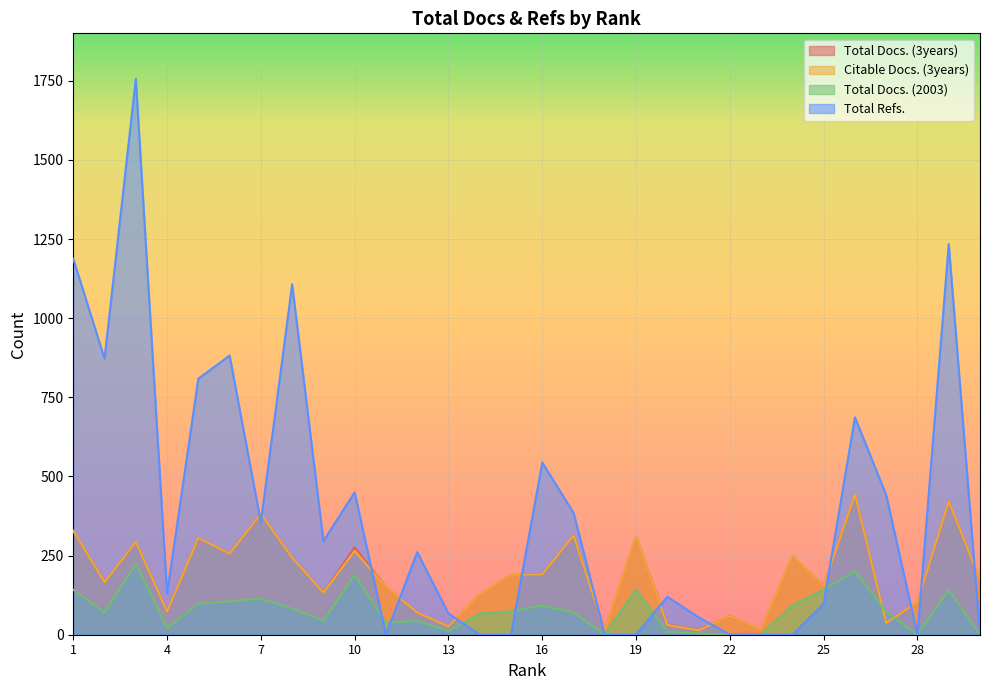

Which series has the largest total across all categories?

Total Refs.